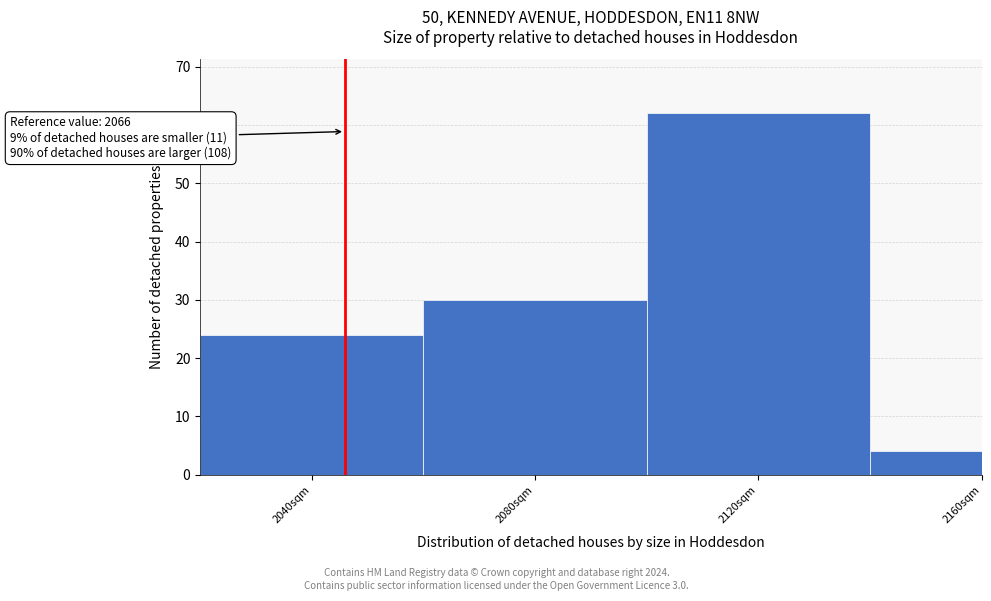

Reading left to right, list all the values displayed in this chart.

2040sqm=24	2080sqm=30	2120sqm=62	2160sqm=4